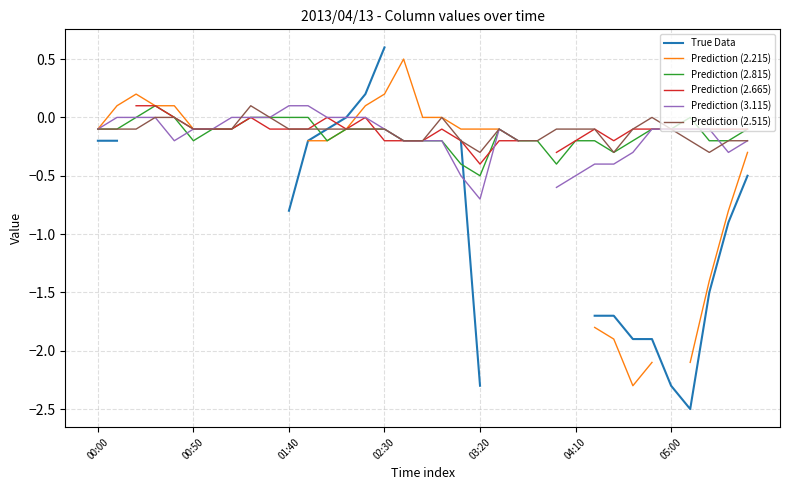

What is the minimum value for Prediction (2.815)?

-0.5